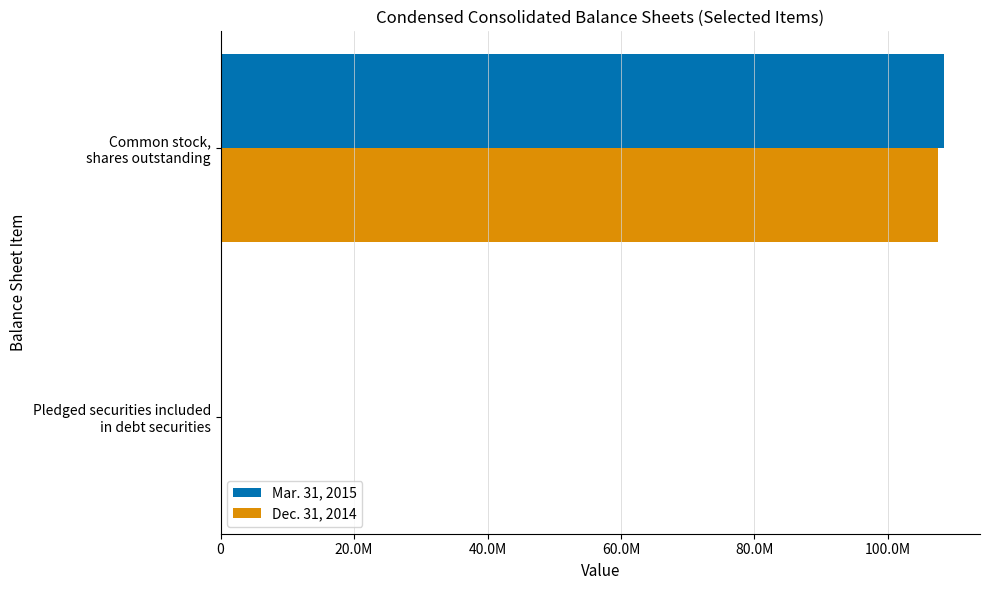

Reading right to left, list all the values displayed in this chart.

Mar. 31, 2015: 108367000	121784
Dec. 31, 2014: 107541000	120742